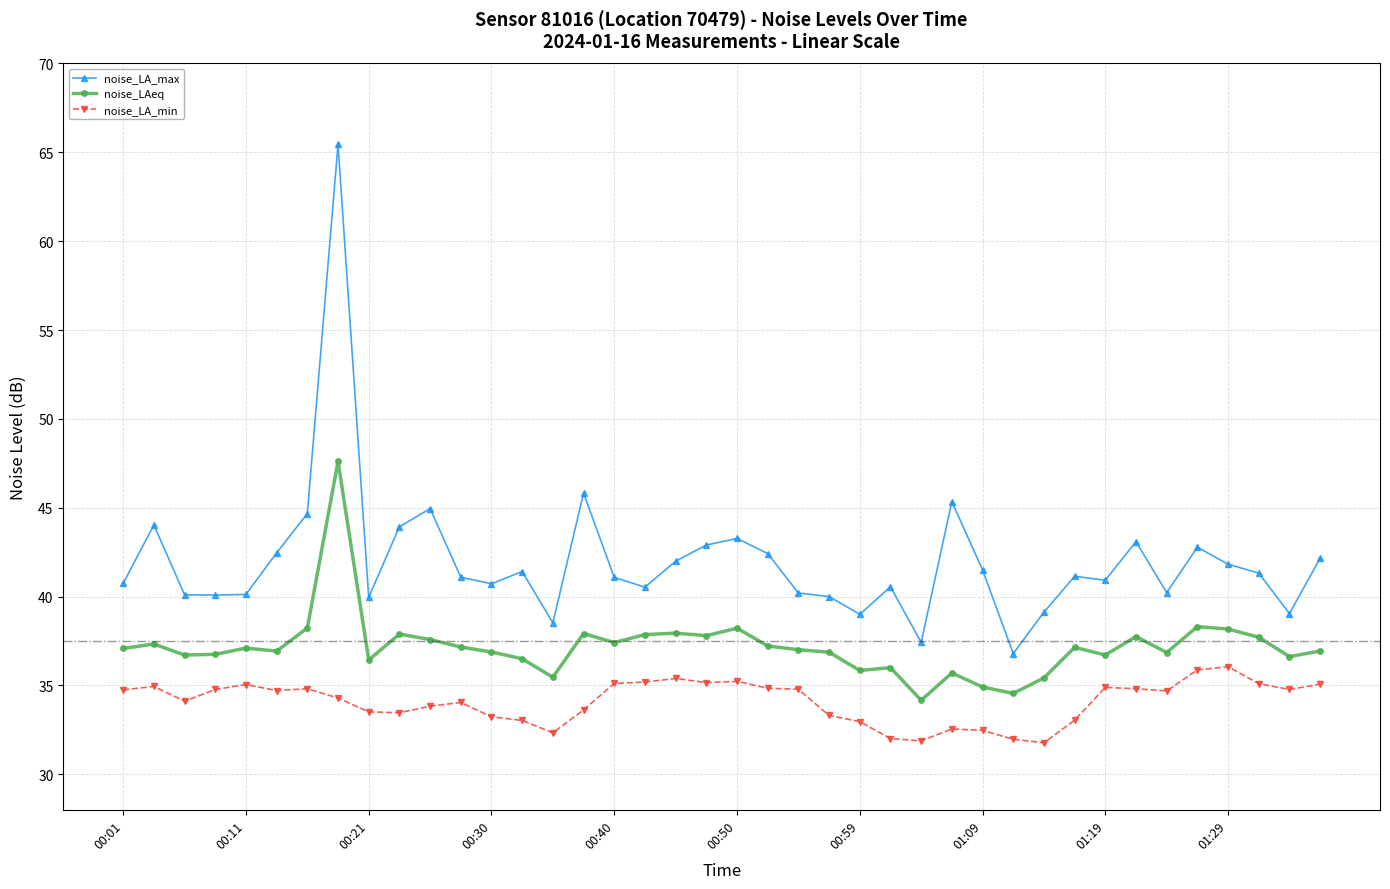

Rank the series by their maximum value, from highest to lowest.

noise_LA_max, noise_LAeq, noise_LA_min